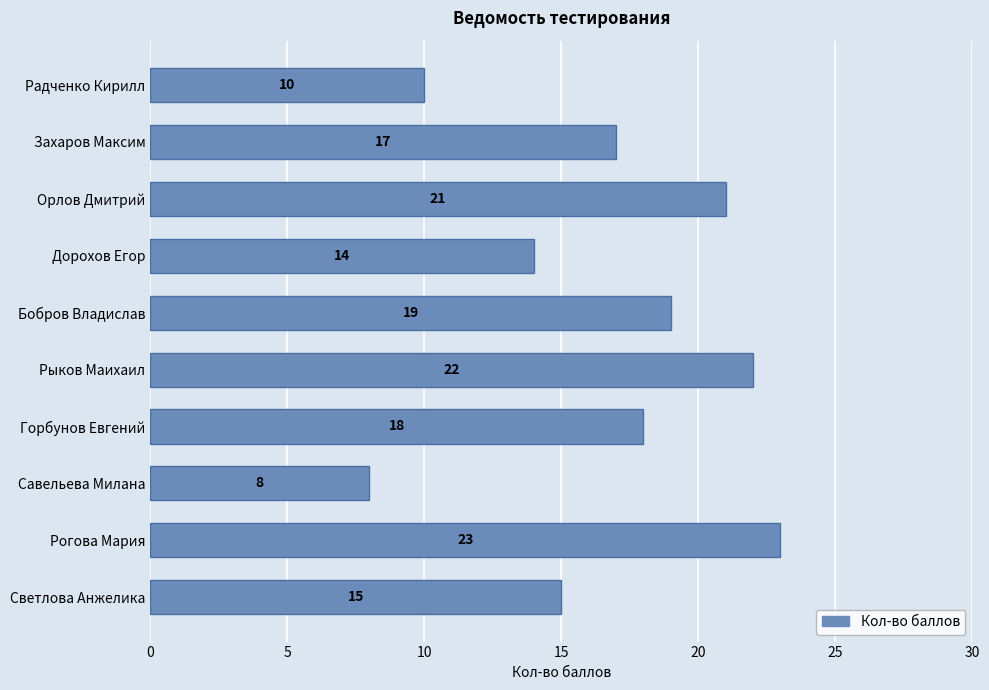

Are the bars horizontal?

Yes